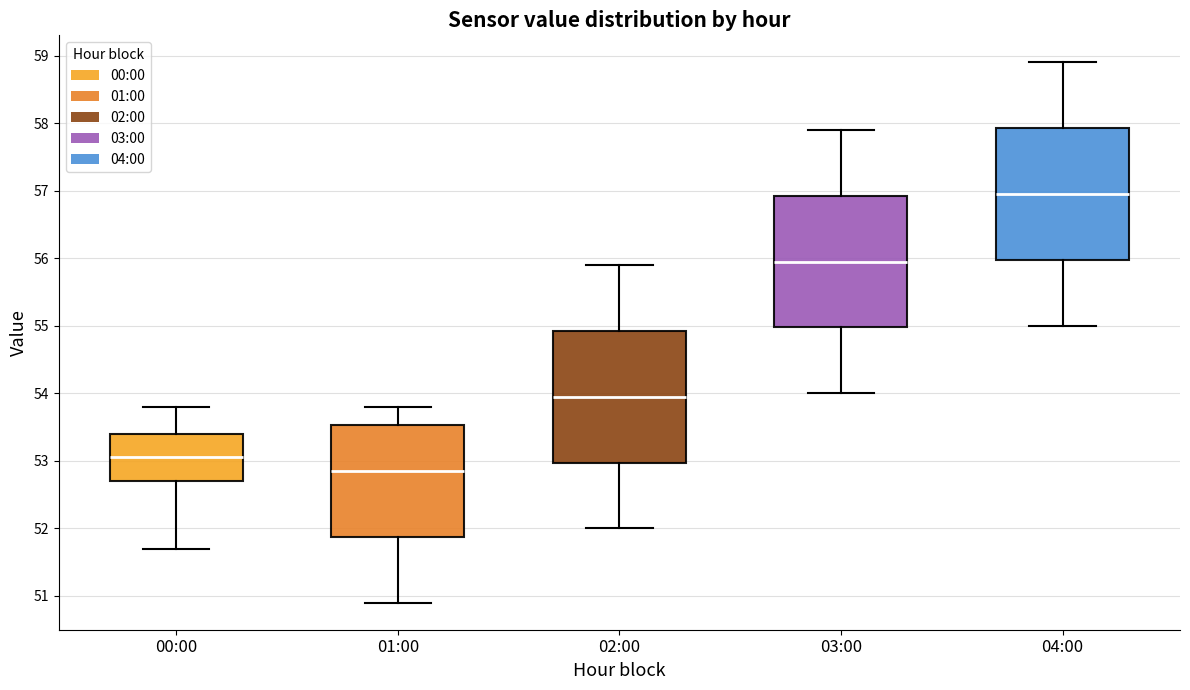

Which box's median line is the highest?

04:00